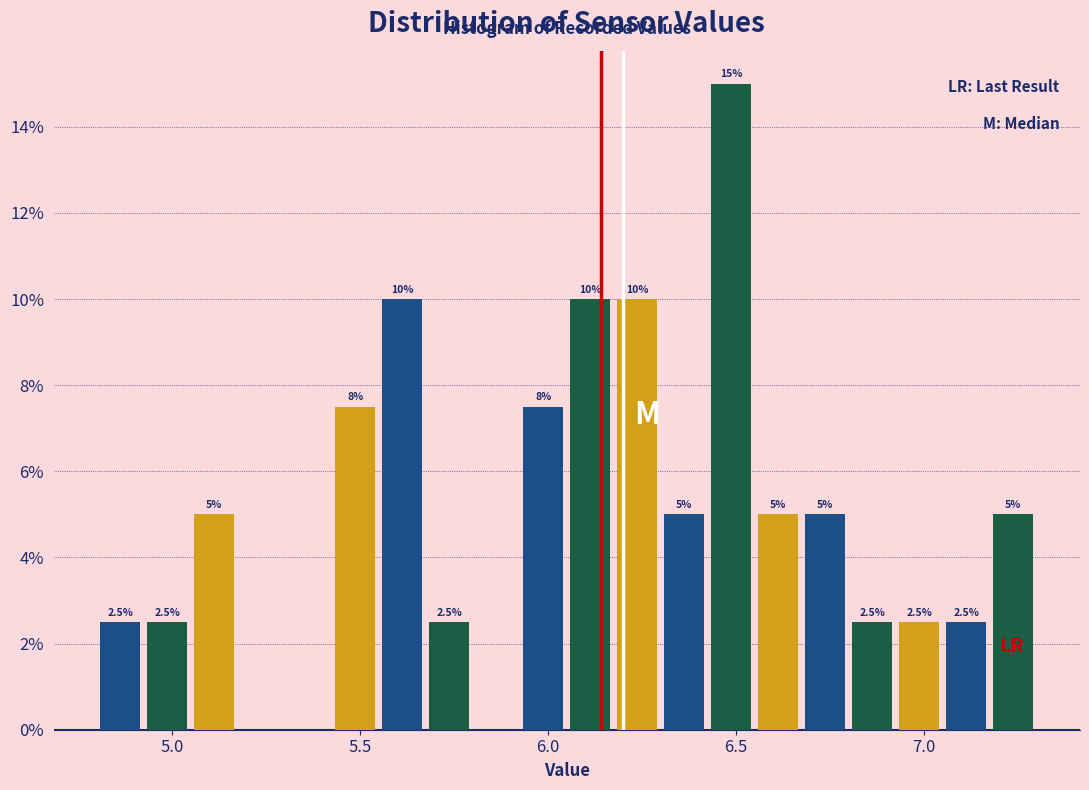

Read against the x-axis, roughly where is the centre of the tallest bar?

6.50